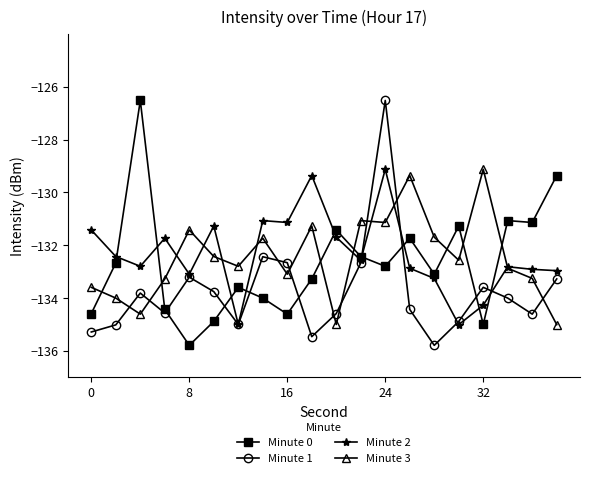

Which series ends up on top after the final intersection of Minute 3 and Minute 2?

Minute 2